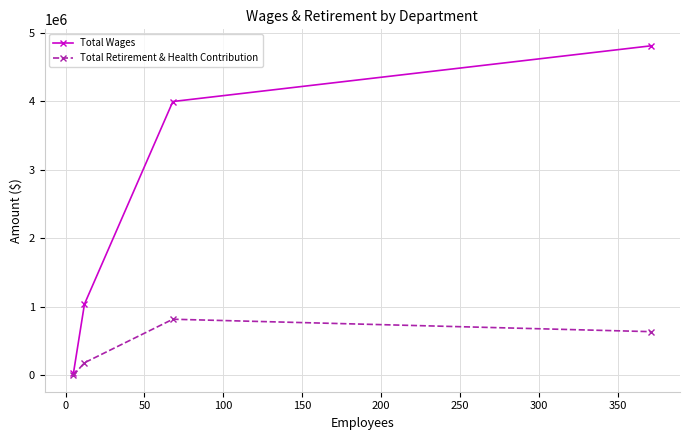

True or false: Total Wages has more than 2 points higher than both neighbors.

False